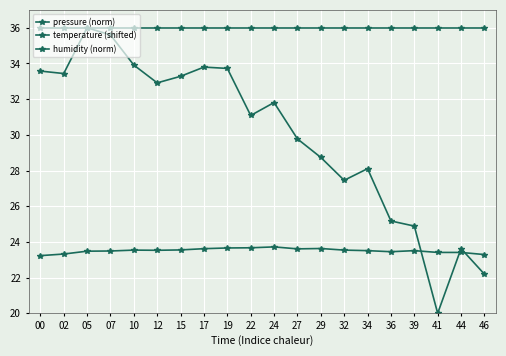

How many lines are shown in the chart?

3